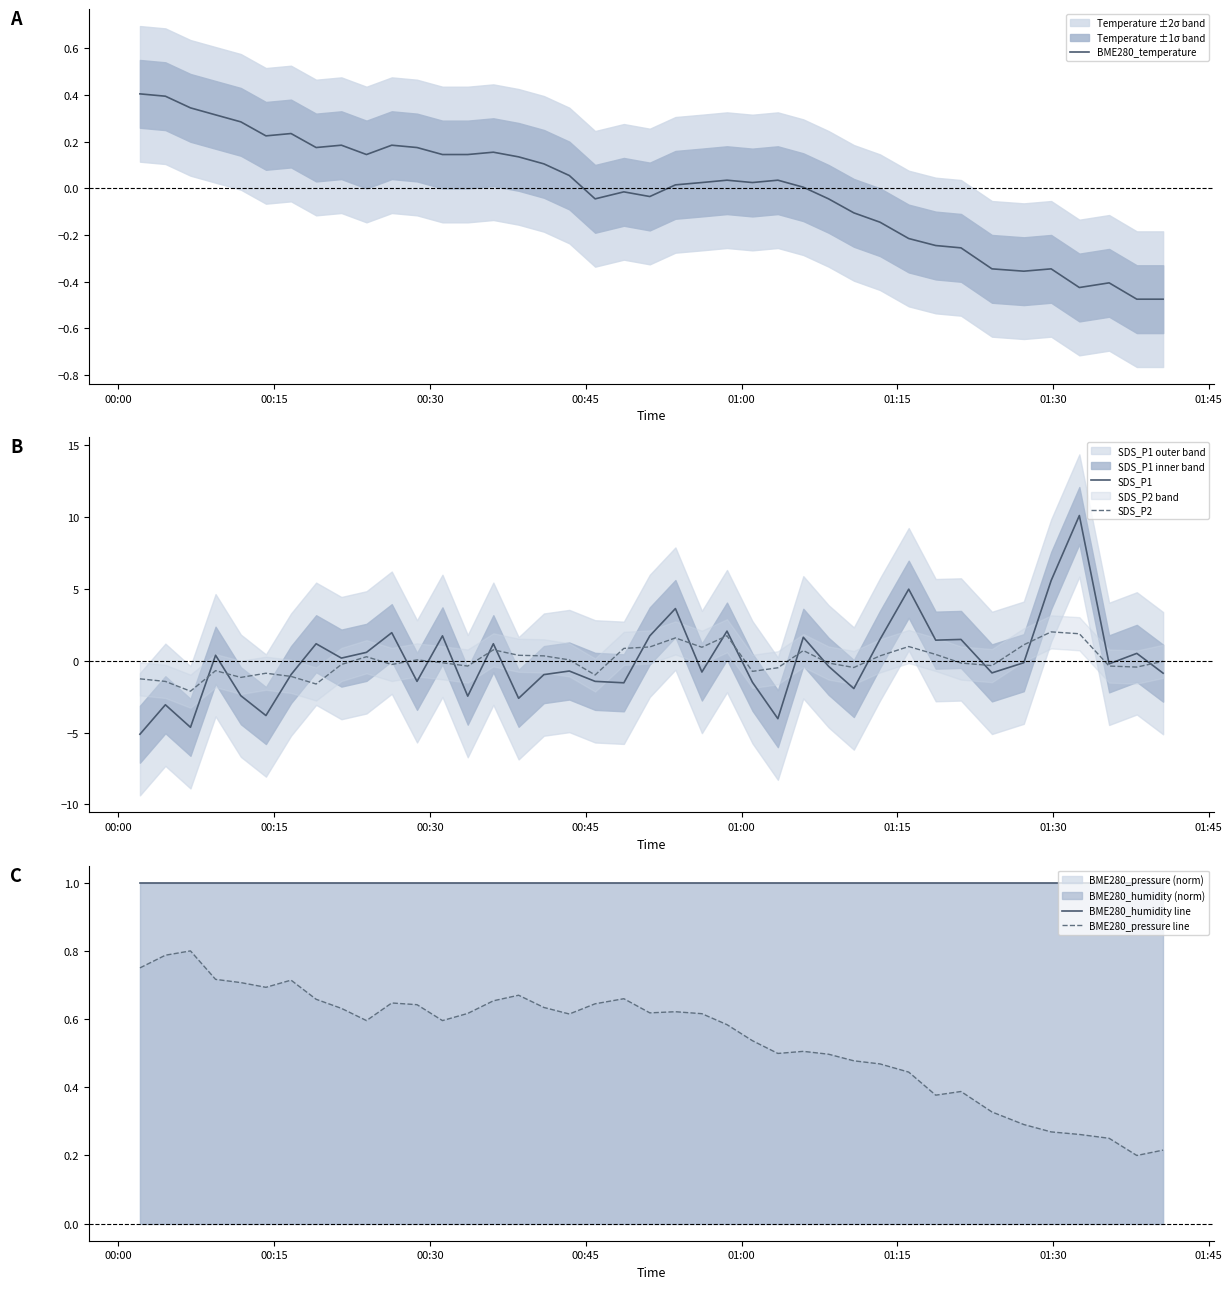

What is the lowest value of the SDS_P1 series?

-5.1